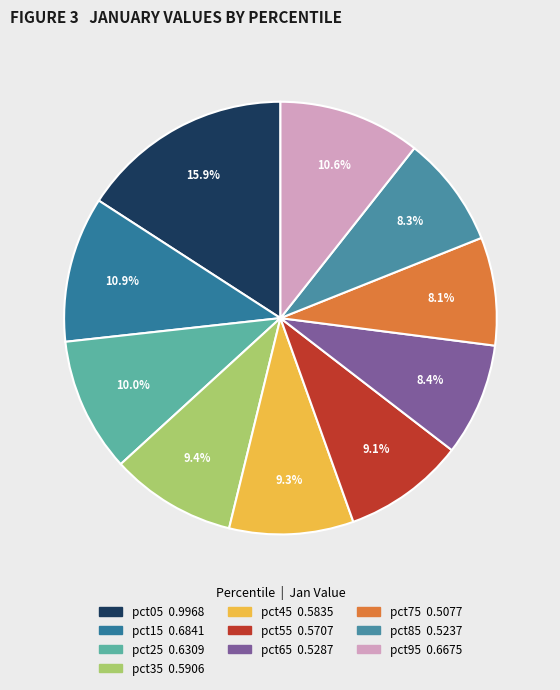

What percentage is the pct75 slice, to the nearest percent?

8%